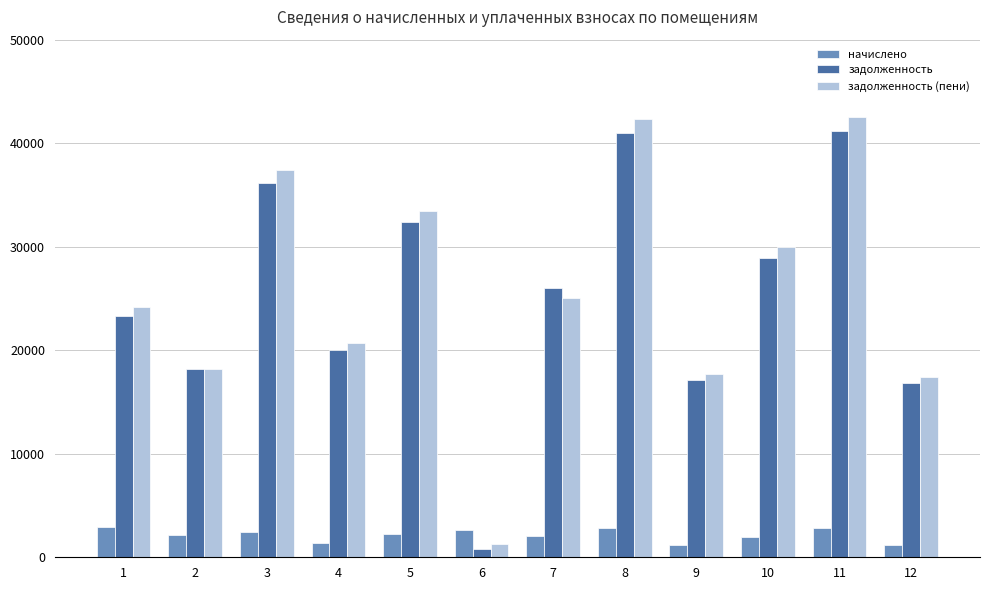

What is the sum of the задолженность (пени) values at 1 and 7?

49154.6